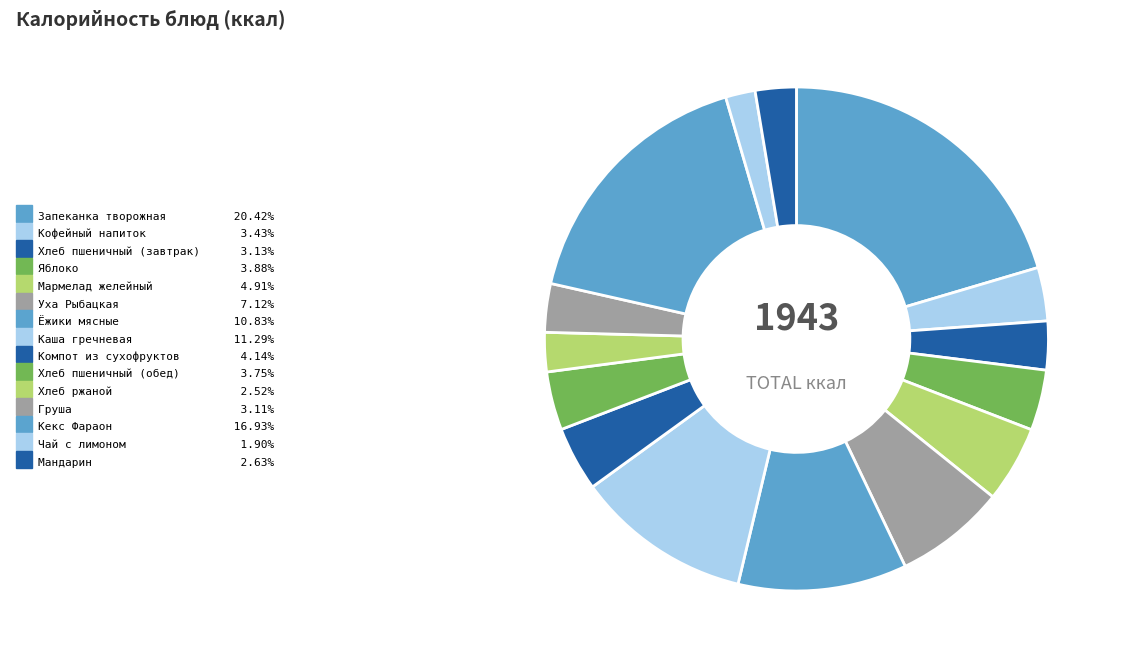

Which category has the smallest portion of the pie?

Чай с лимоном